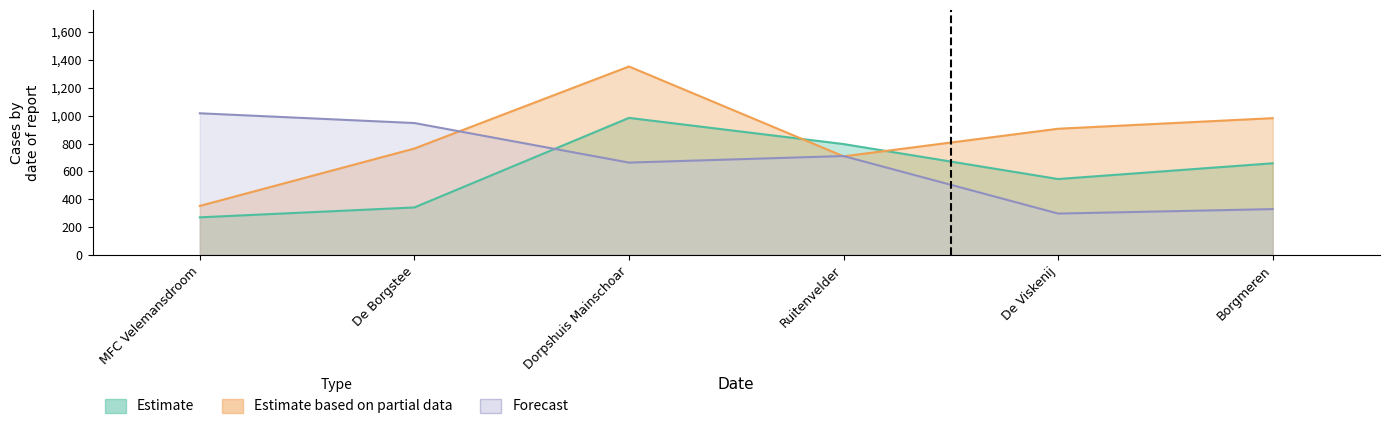

Is the value of Forecast at De Viskenij greater than the value of Estimate based on partial data at Dorpshuis Mainschoar?

No